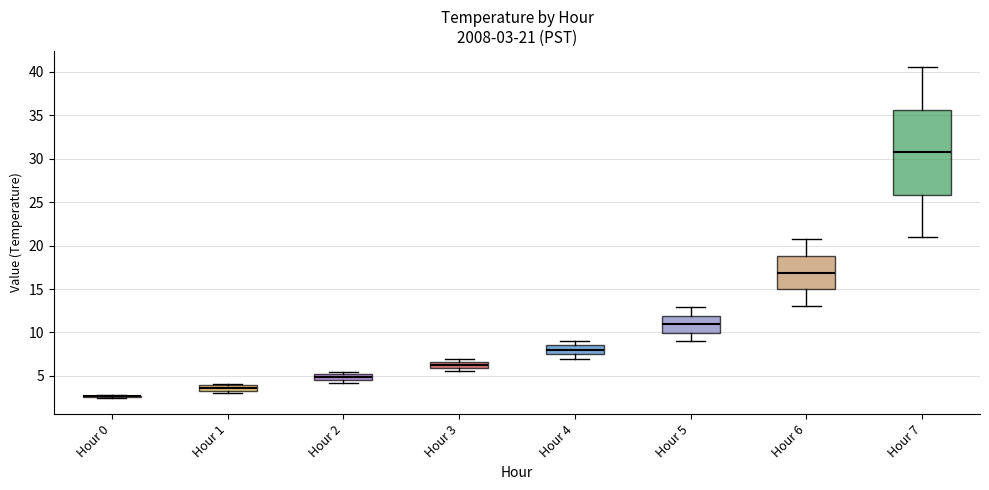

Comparing the boxes themselves (not the whiskers), which one is the tallest?

Hour 7